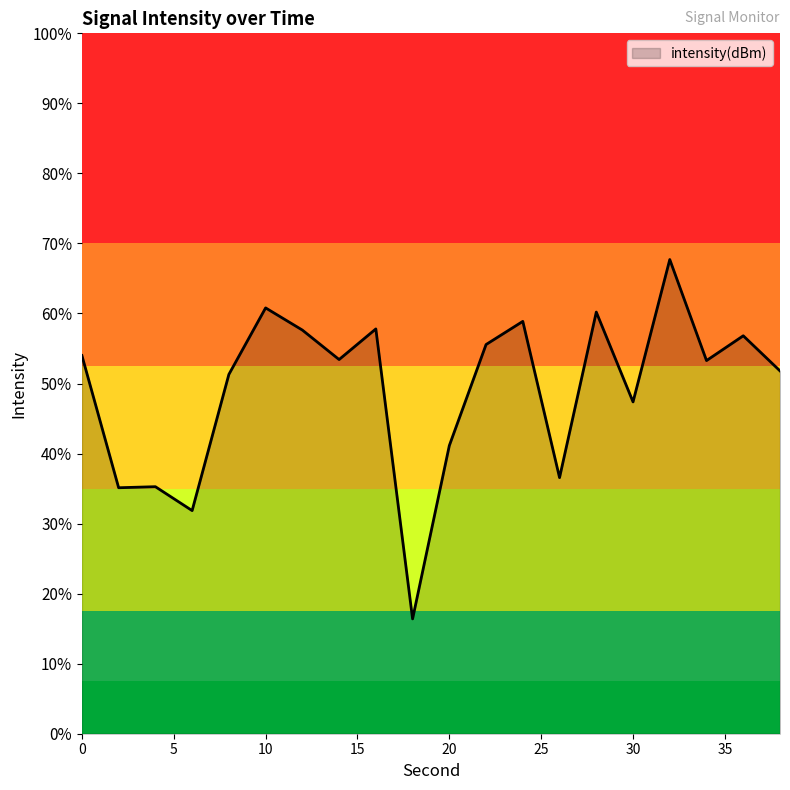

What is the sum of the values at 12 and 34?

-255.6